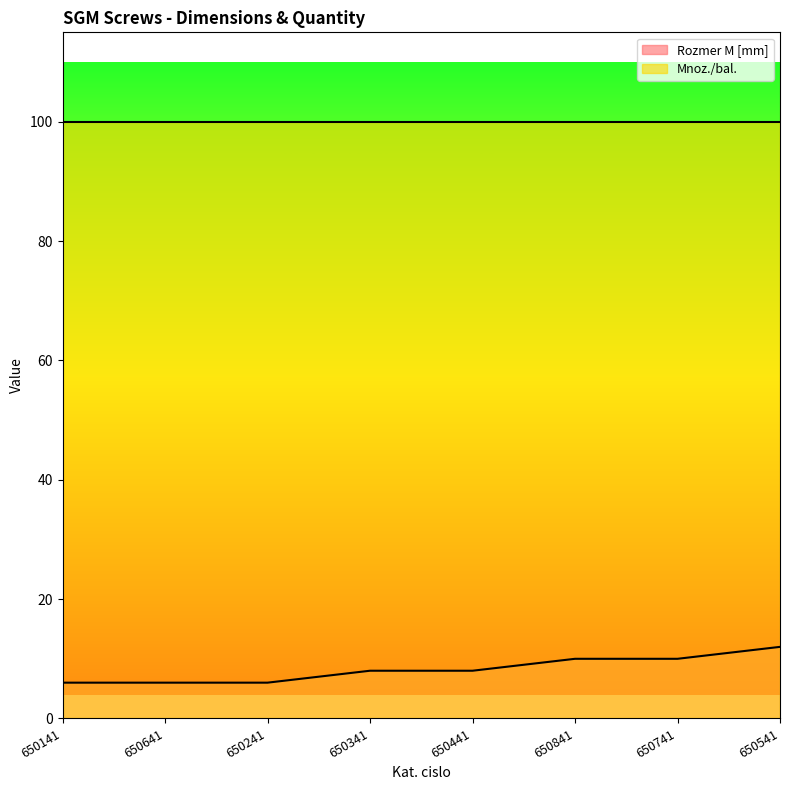

Reading left to right, what are all the values shown in this chart?

650141=6	650641=6	650241=6	650341=8	650441=8	650841=10	650741=10	650541=12